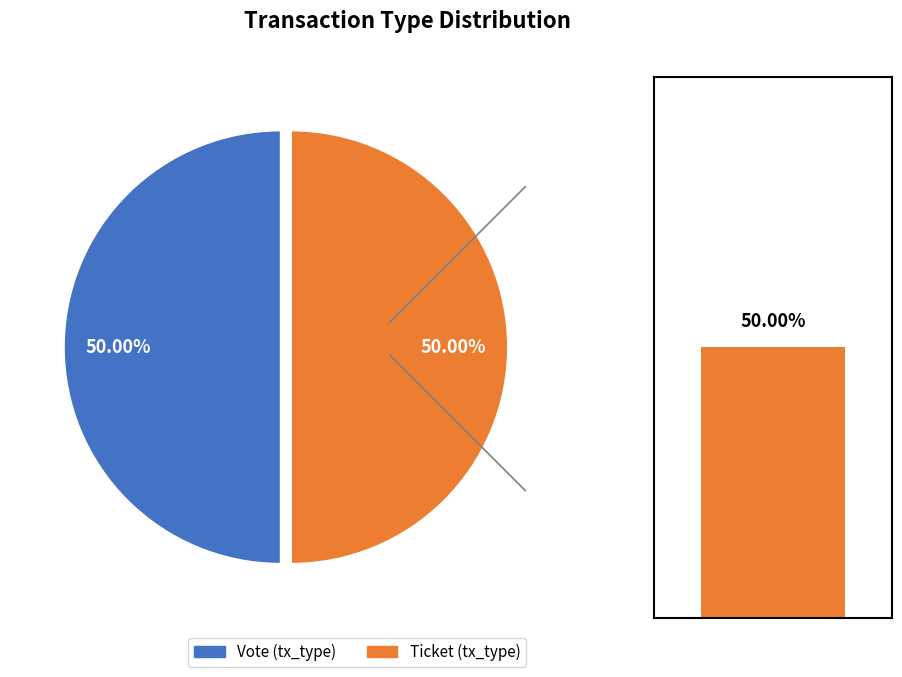

How many segments does this pie chart have?

2